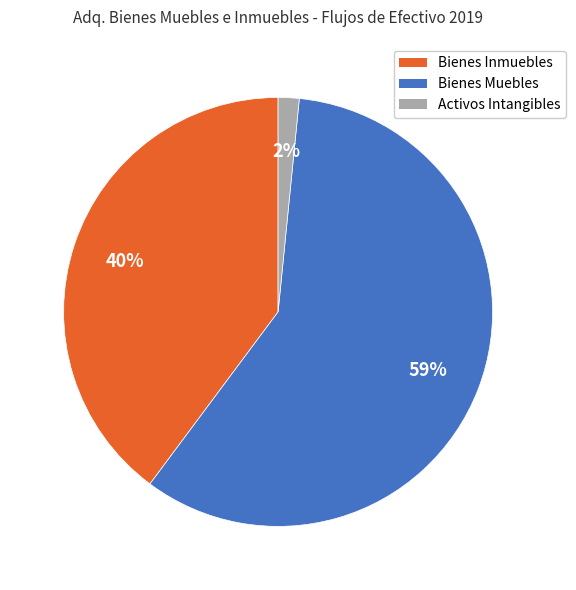

To the nearest percent, what is the average slice percentage?

33%